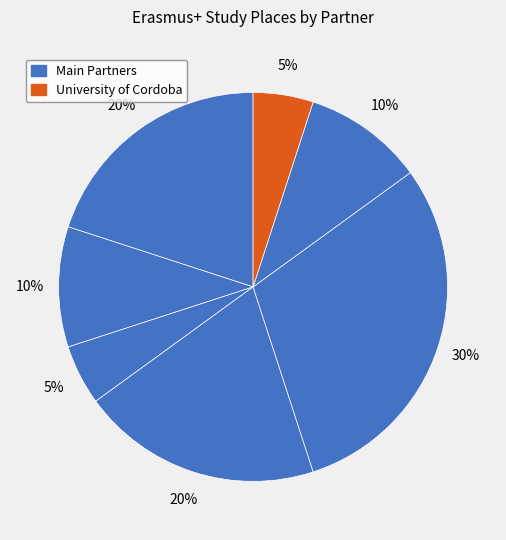

How many segments does this pie chart have?

7